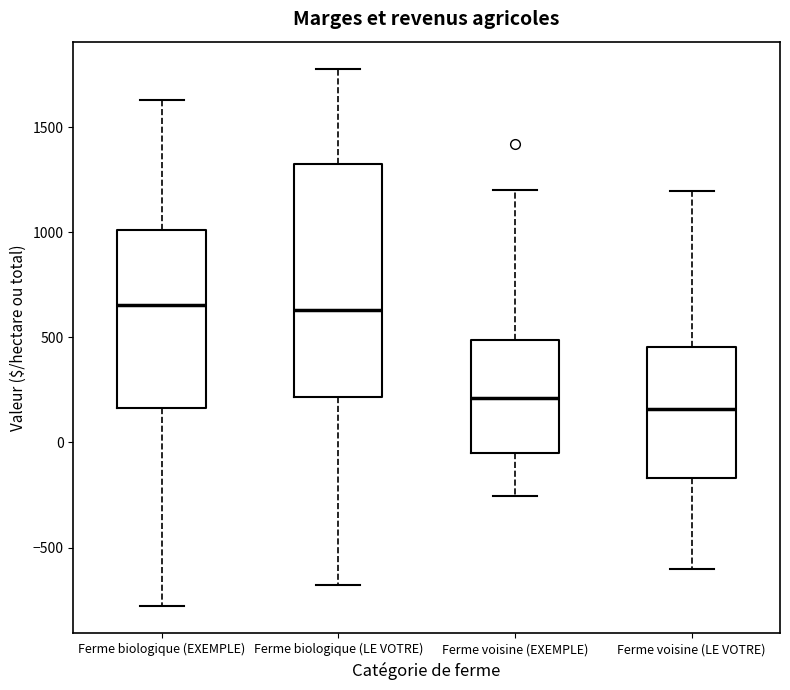

Which box's median line is the lowest?

Ferme voisine (LE VOTRE)